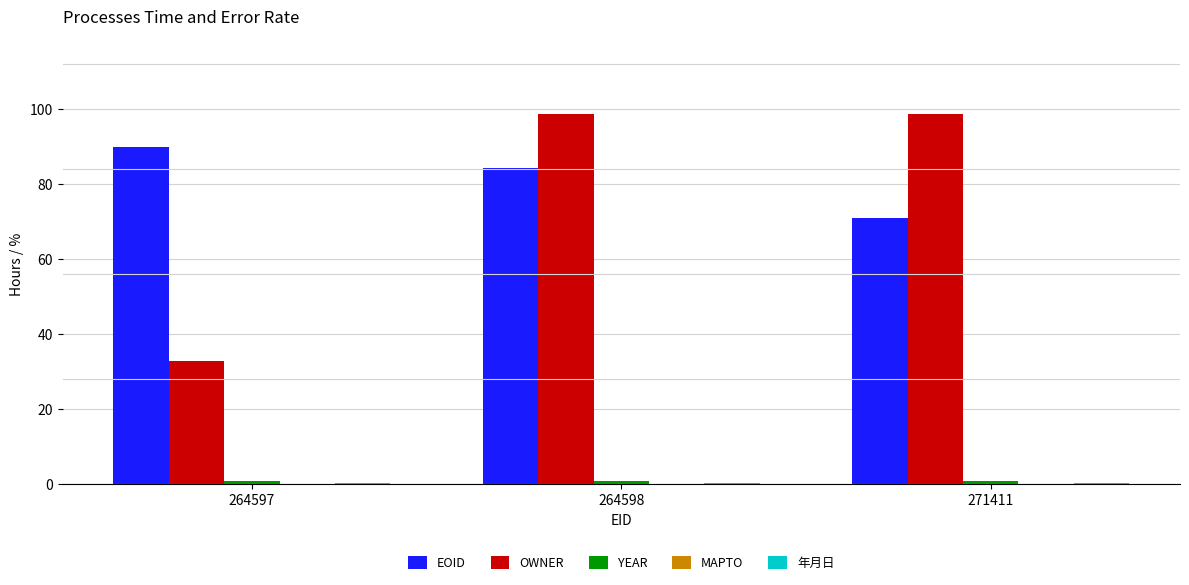

At which label does EOID reach its peak?

264597